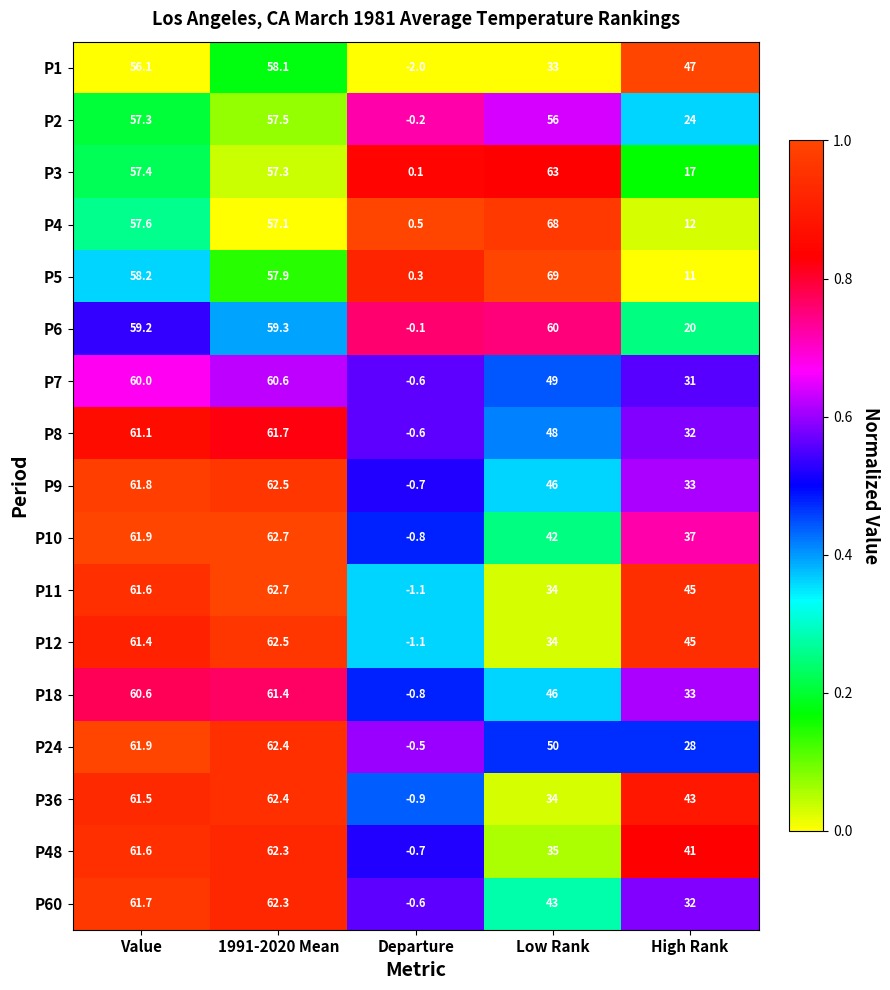

Which series has the largest total across all categories?

P10